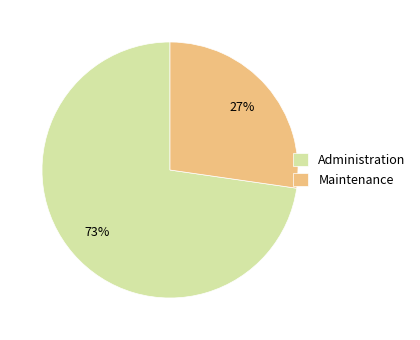

Which category has the biggest portion of the pie?

Administration